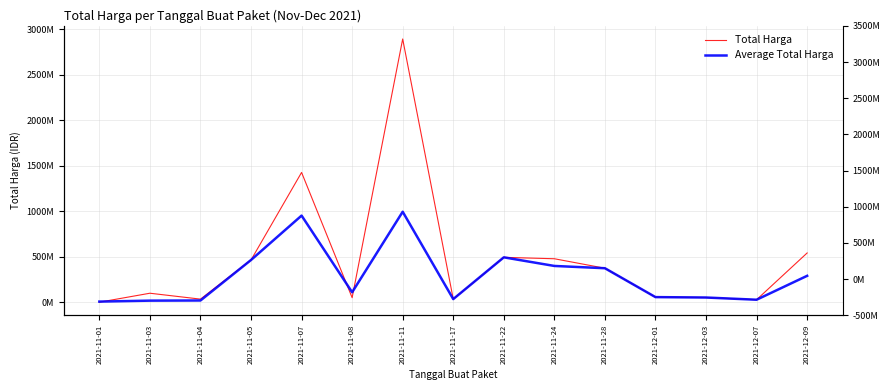

Which series has the largest total across all categories?

Total Harga